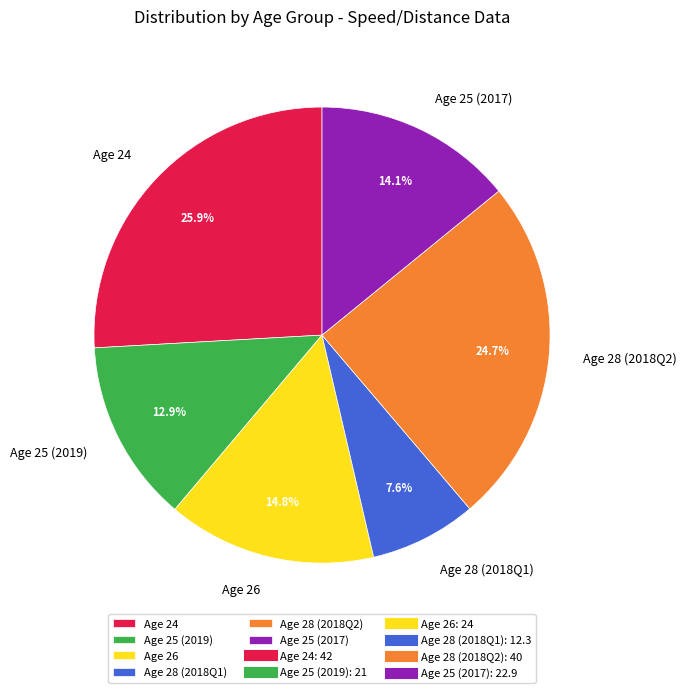

Which category has the biggest portion of the pie?

Age 24